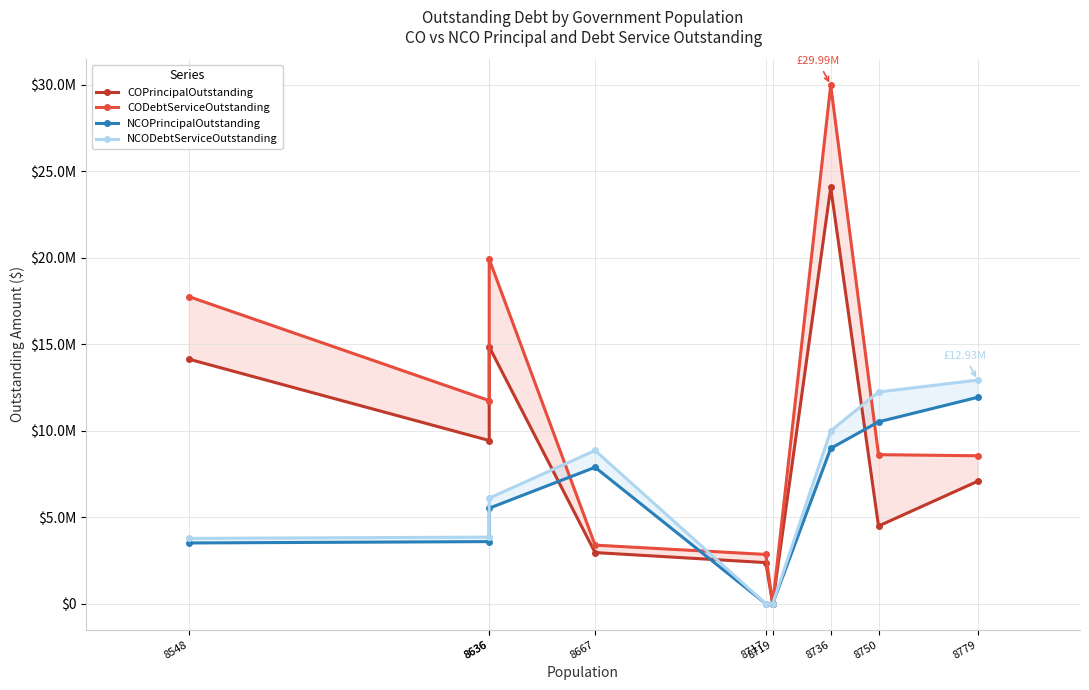

Which has a higher value, 8636 or 8548?

8636